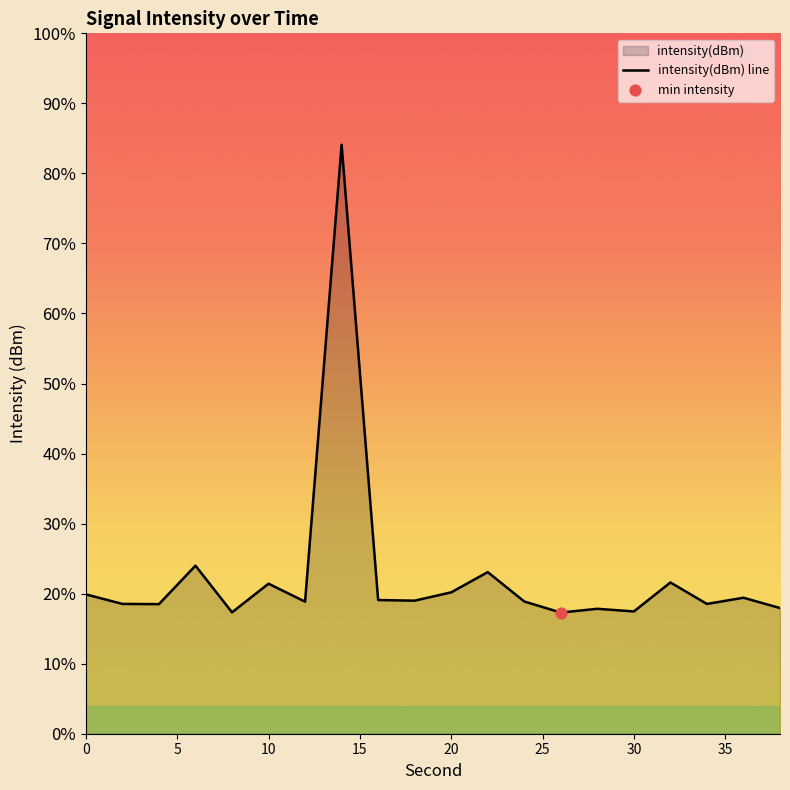

Which has a higher value, 18 or 6?

6